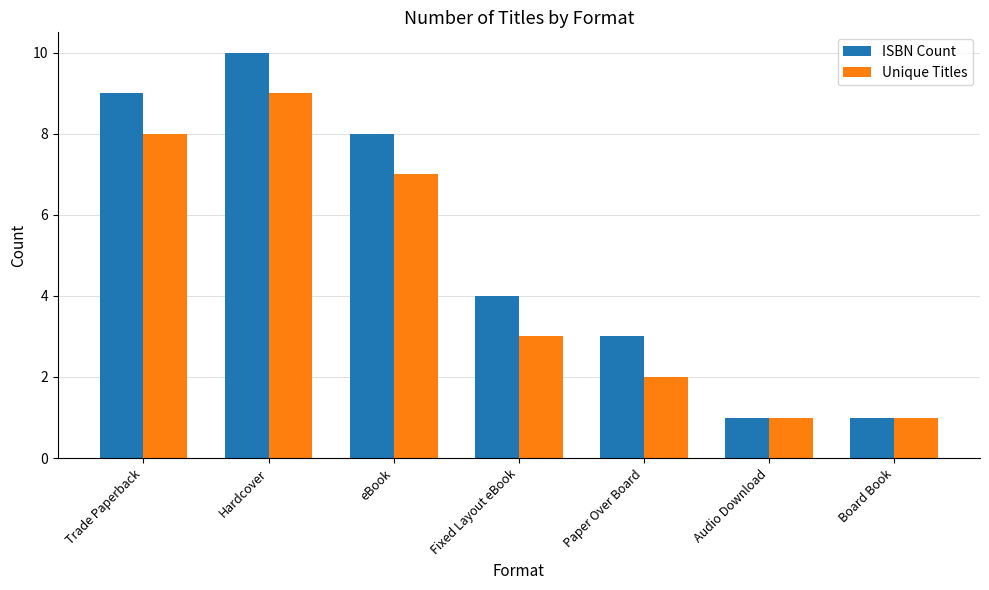

What is the approximate value of ISBN Count at Paper Over Board?

3